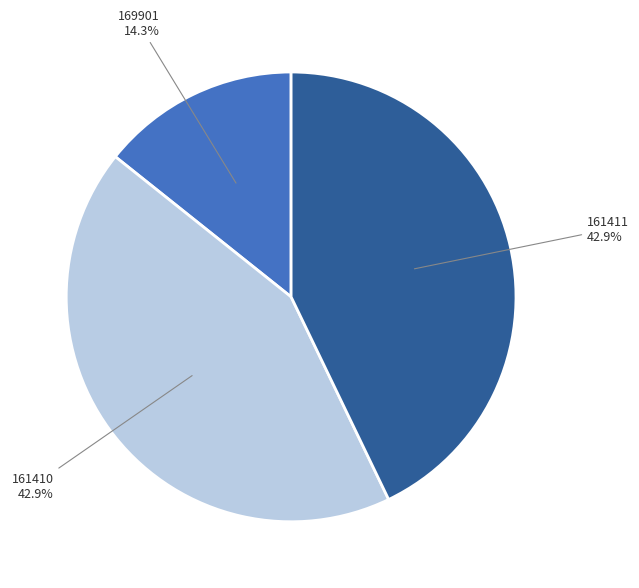

Is there any slice that represents more than half of the pie?

No